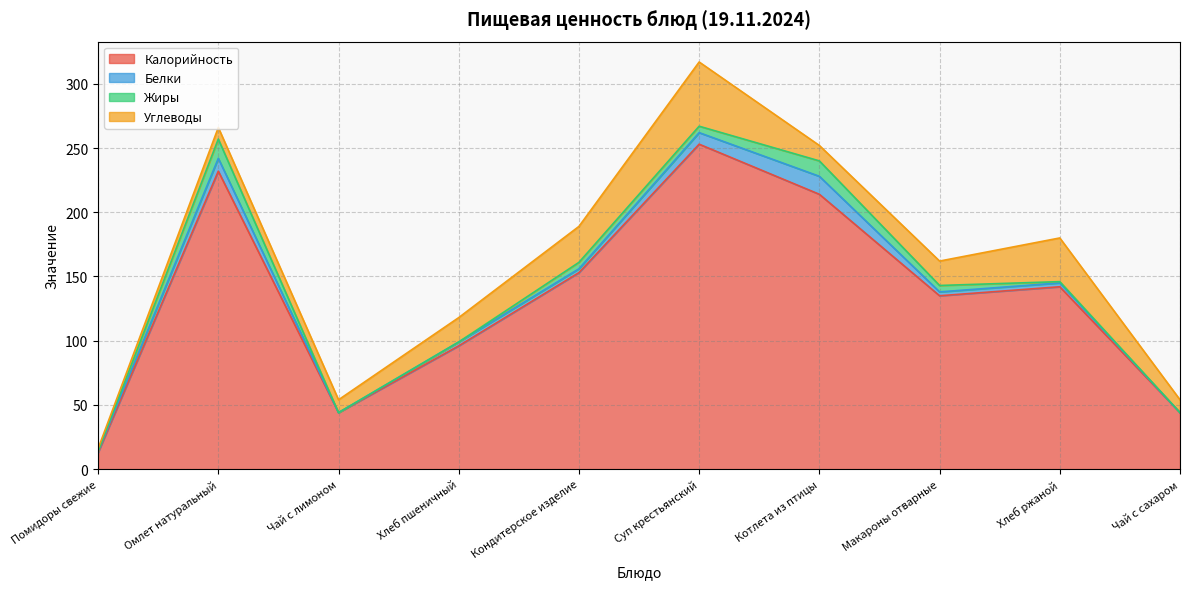

At which category is the sum across all series the highest?

Суп крестьянский